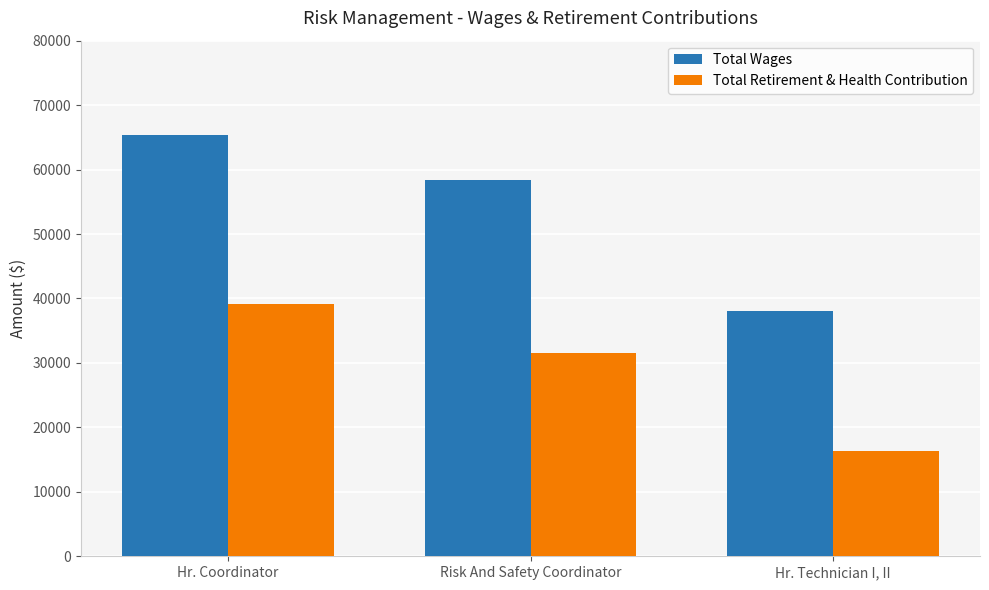

Which series changed the most between Hr. Coordinator and Risk And Safety Coordinator?

Total Retirement & Health Contribution